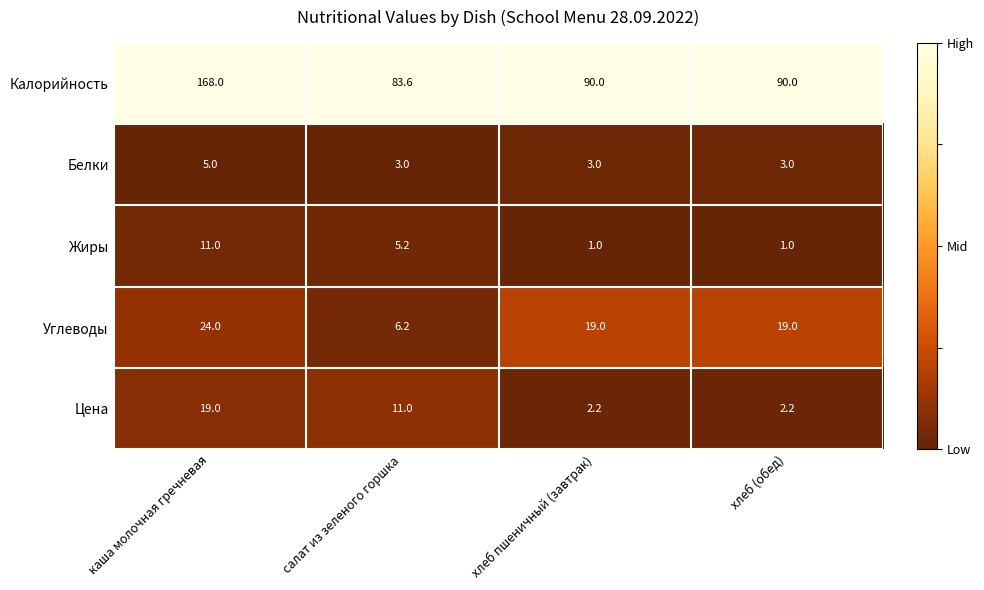

Which series changed the most between каша молочная гречневая and салат из зеленого горшка?

Калорийность